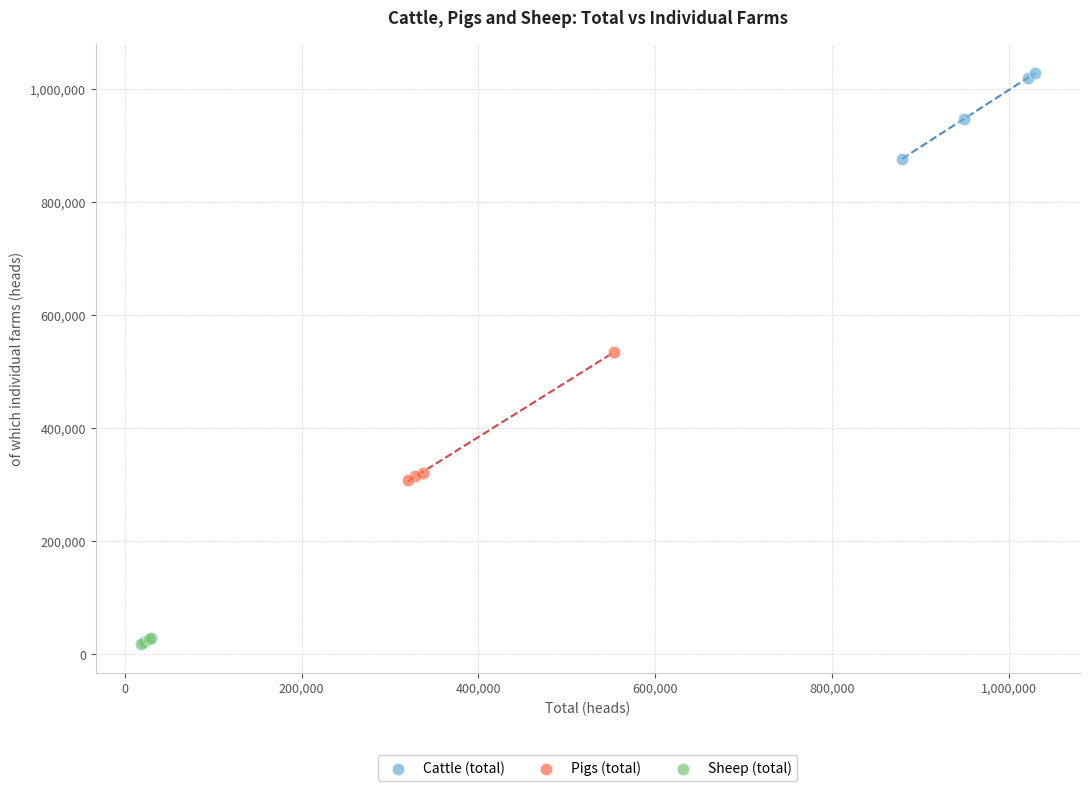

Which series reaches the minimum Y coordinate?

Sheep (total)